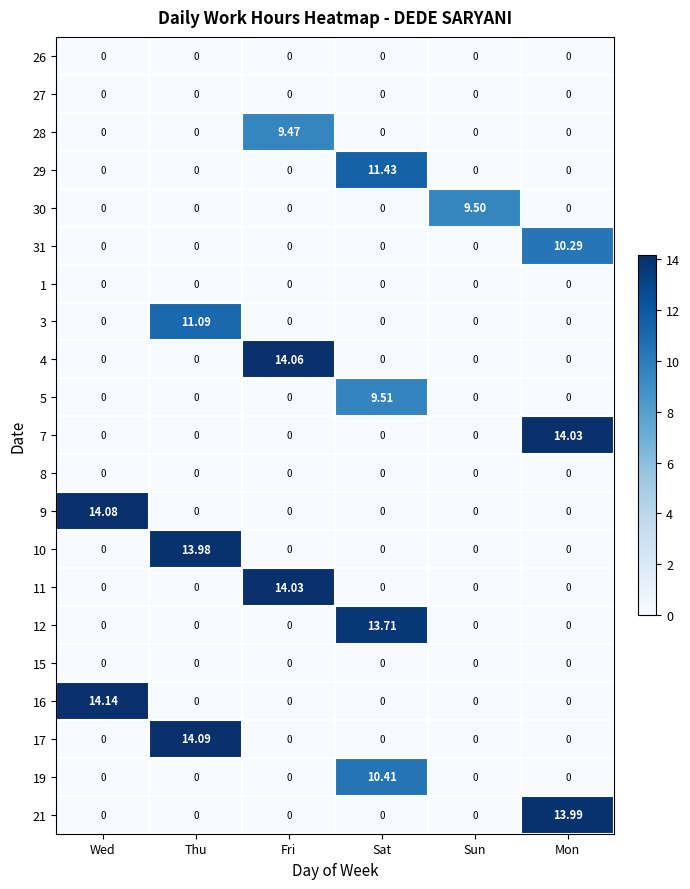

At which category is the sum across all series the highest?

Sat